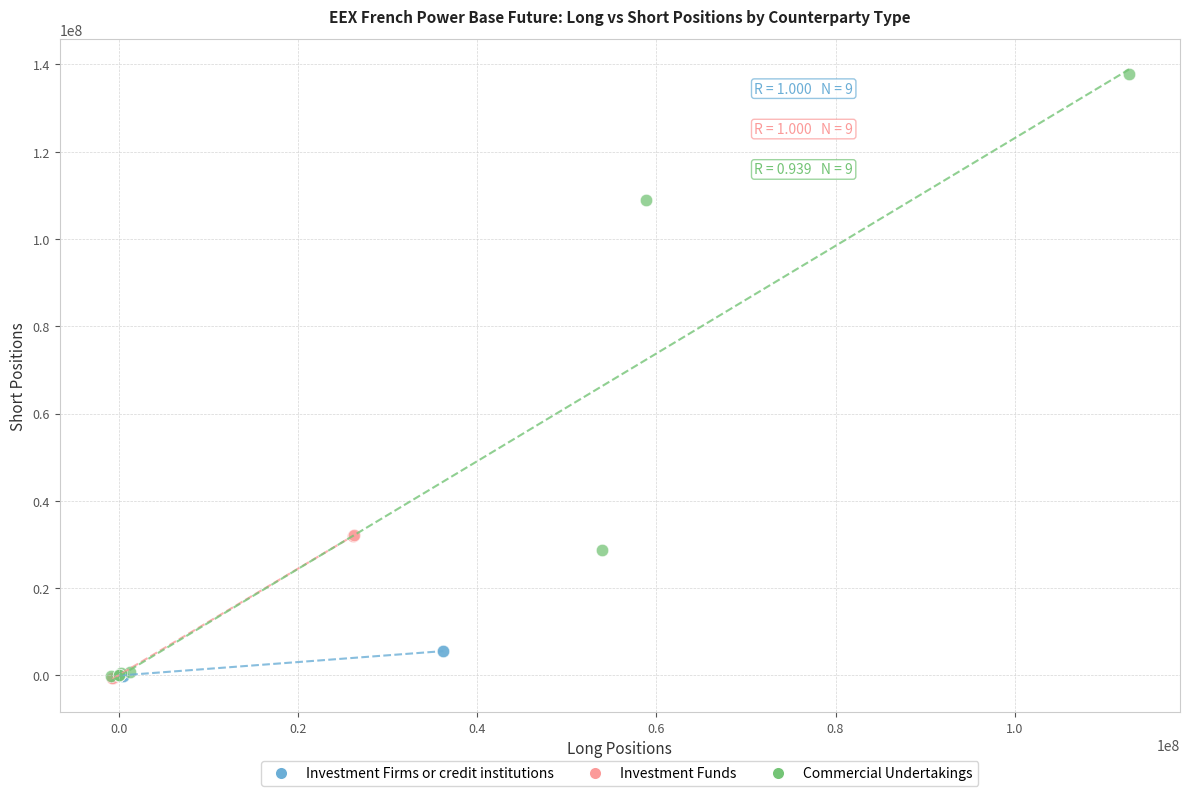

Which series has the largest Y range (max minus min)?

Commercial Undertakings